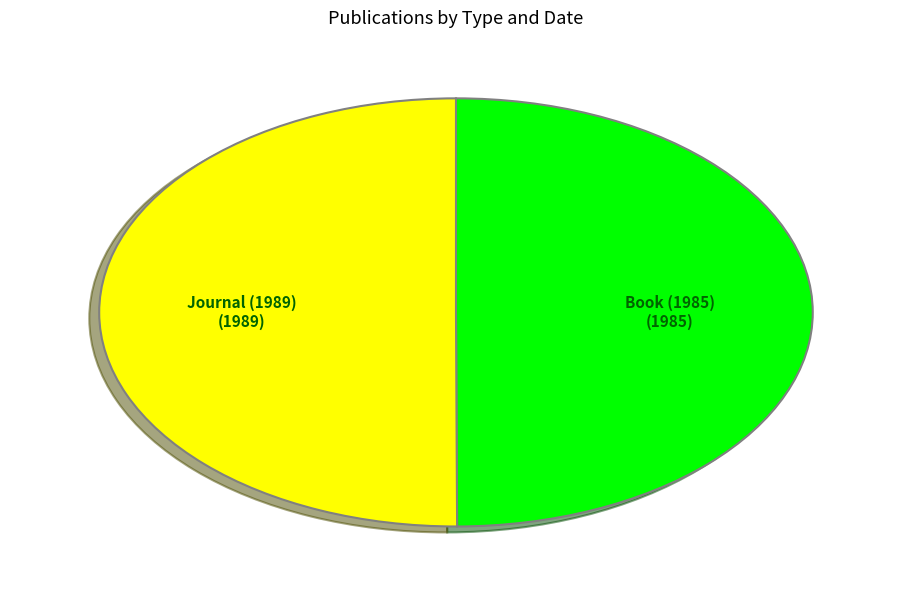

What is the ratio of the value at Book (1985) to the value at Journal (1989)?

1.0